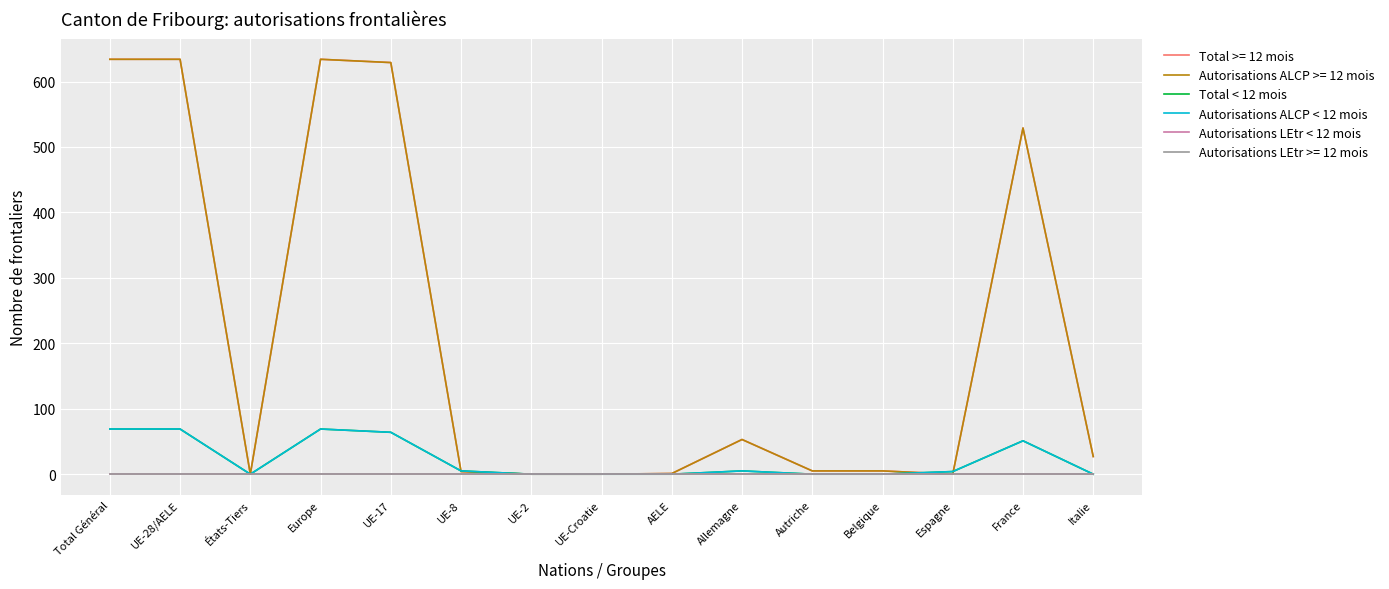

Does the chart display data point markers on the line(s)?

No